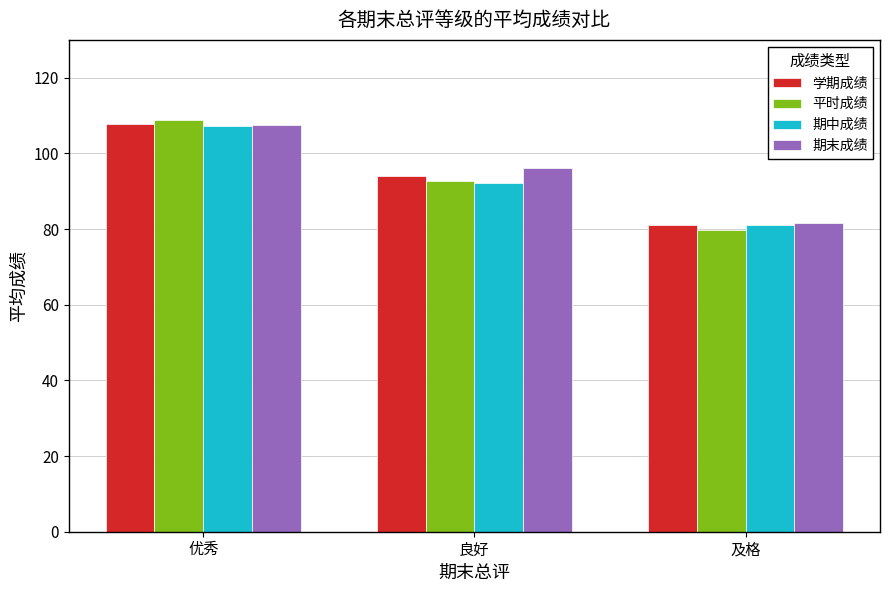

What is the value of the 期中成绩 bar at the 2nd from the left?

92.2